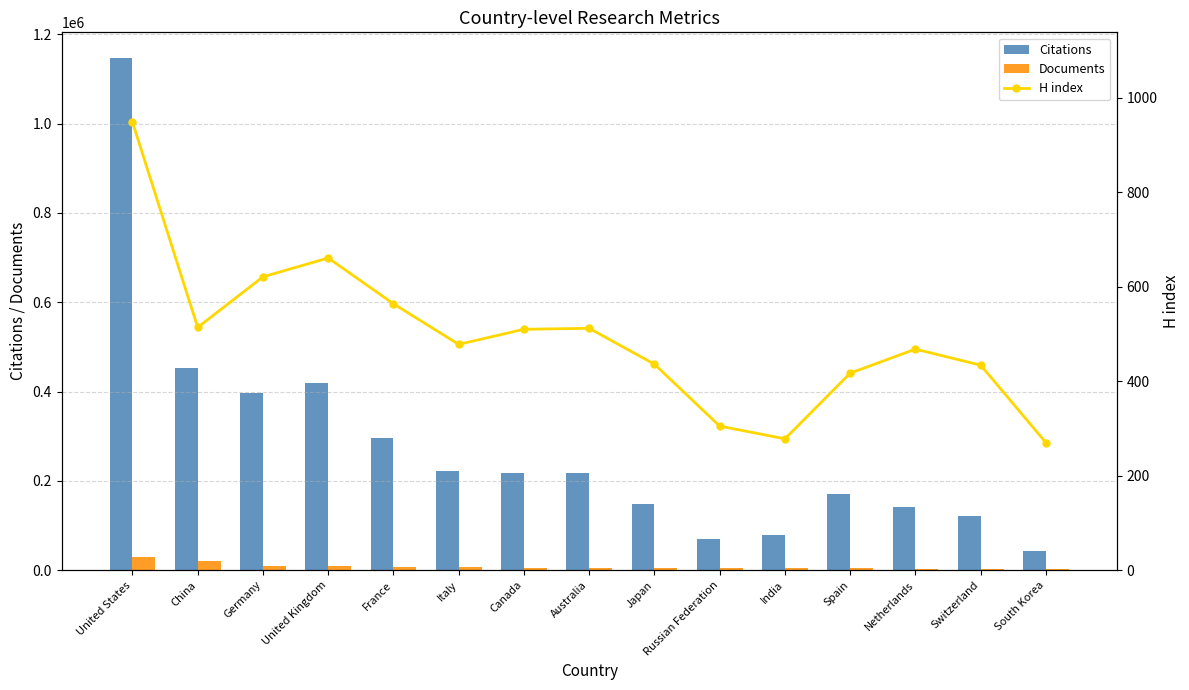

Rank the categories by H index value from highest to lowest.

United States, United Kingdom, Germany, France, China, Australia, Canada, Italy, Netherlands, Japan, Switzerland, Spain, Russian Federation, India, South Korea